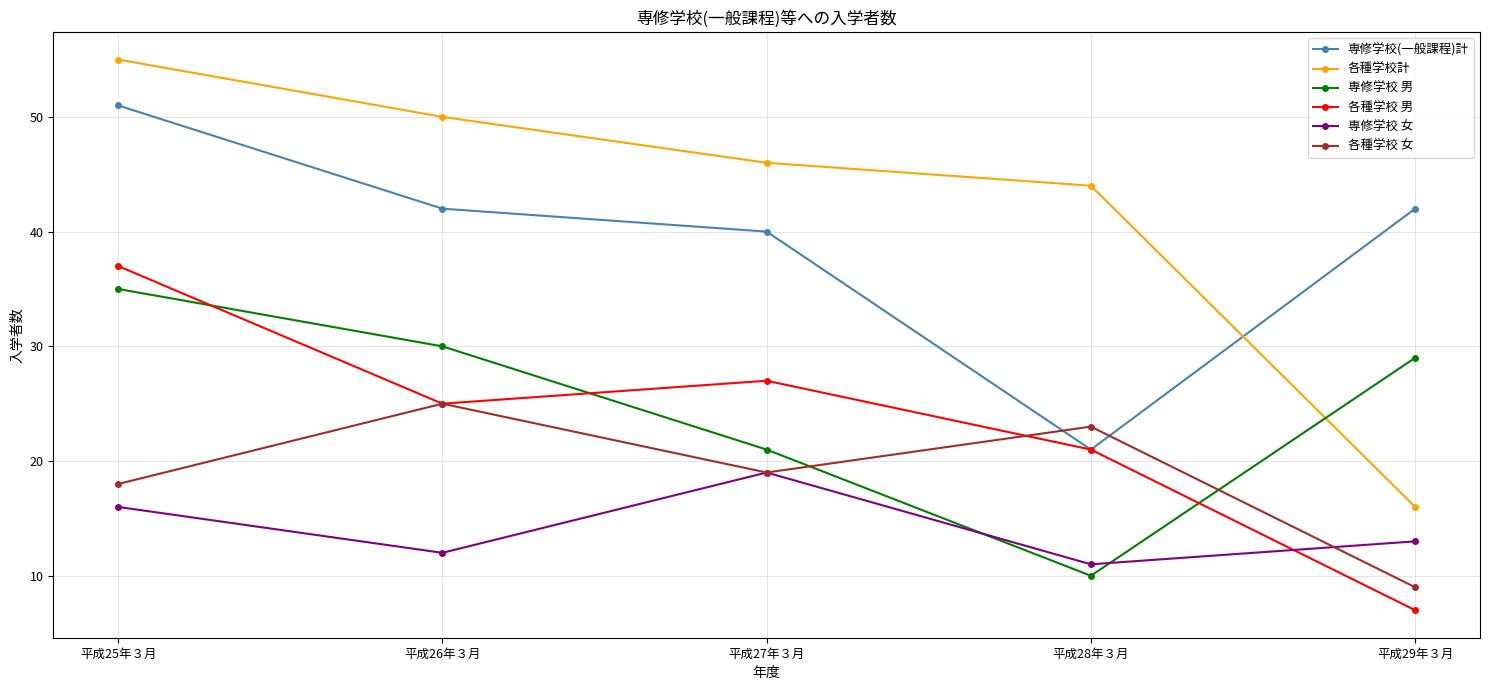

In 各種学校 男, how many points are lower than both neighbors (excluding endpoints)?

1